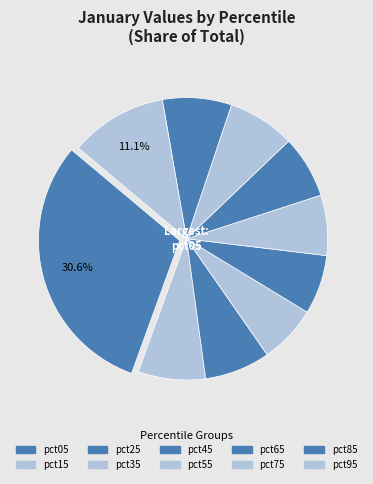

To the nearest percent, what portion does pct75 represent?

8%